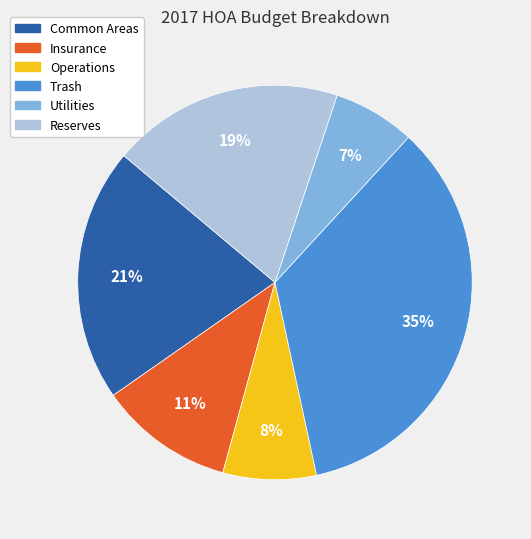

What is the smallest slice in the pie chart?

Utilities